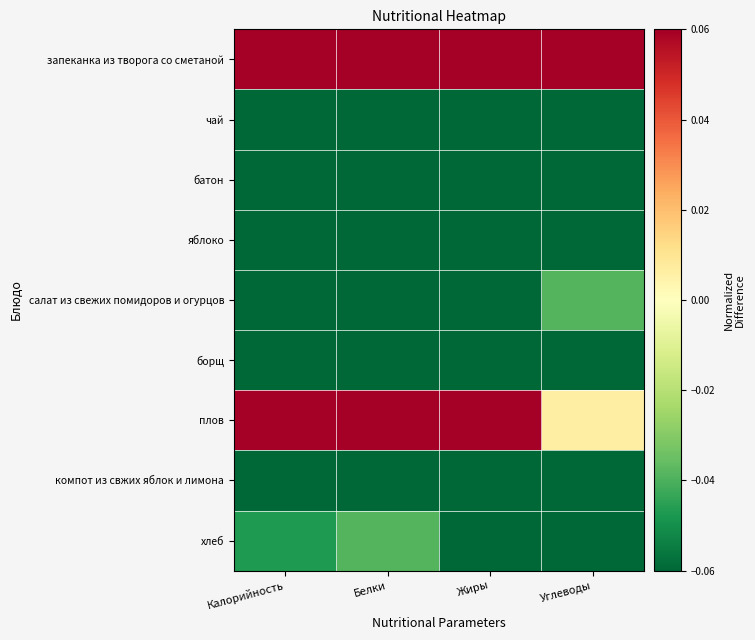

Which label corresponds to the largest value in the chart?

Углеводы